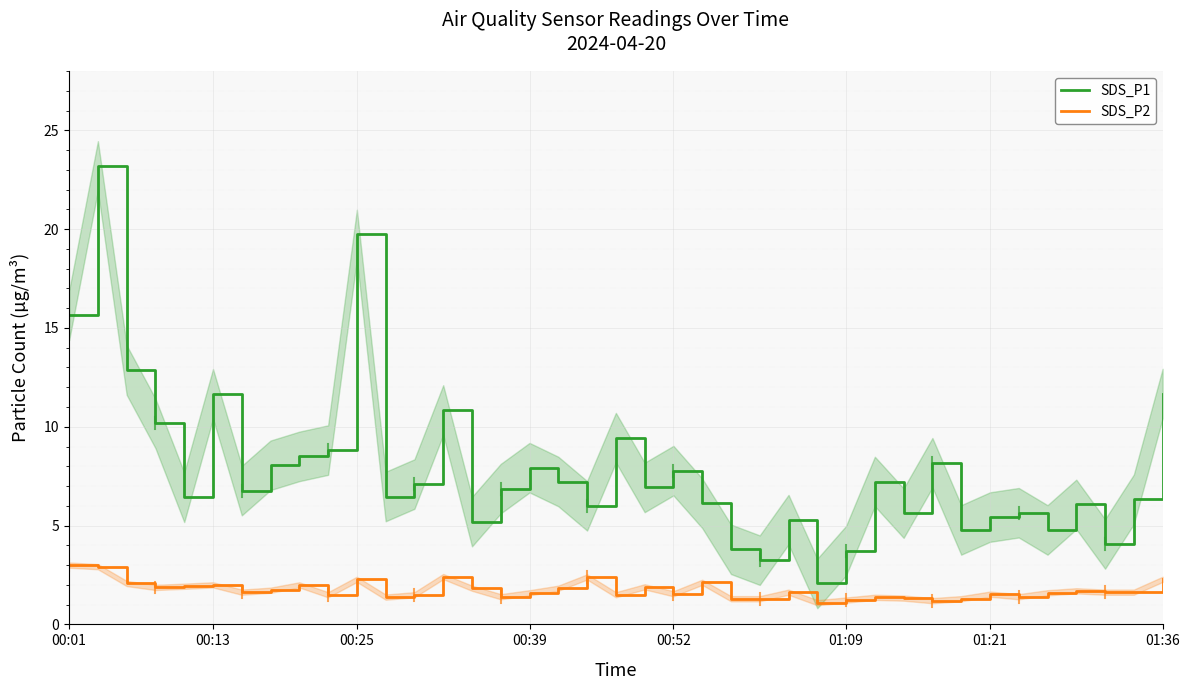

What is the minimum value for SDS_P1?

2.1